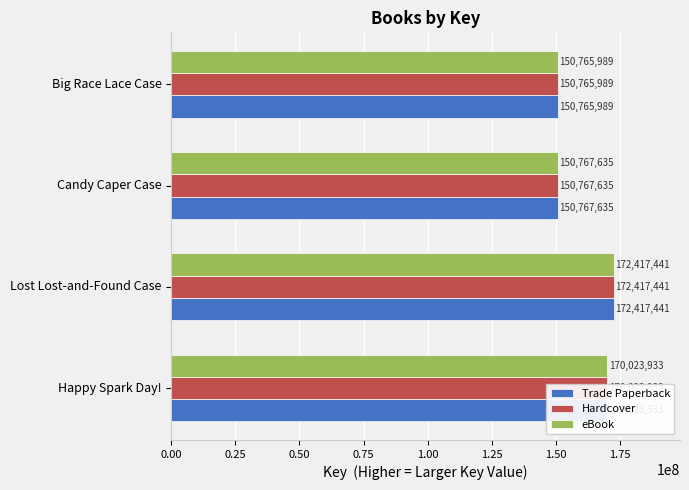

What is the difference between the maximum and minimum values in the Hardcover series?

21651452